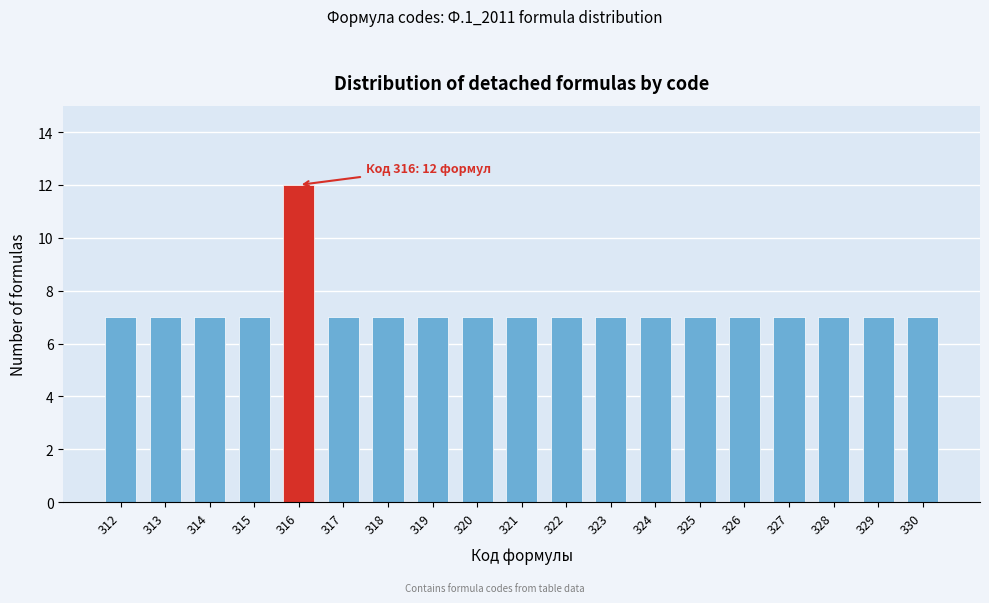

Reading left to right, what are all the values shown in this chart?

312=7	313=7	314=7	315=7	316=12	317=7	318=7	319=7	320=7	321=7	322=7	323=7	324=7	325=7	326=7	327=7	328=7	329=7	330=7